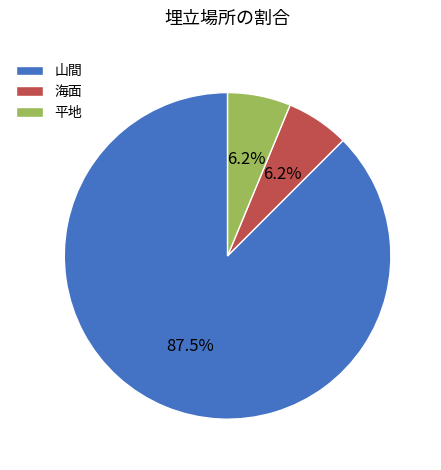

Which slice is the largest?

山間